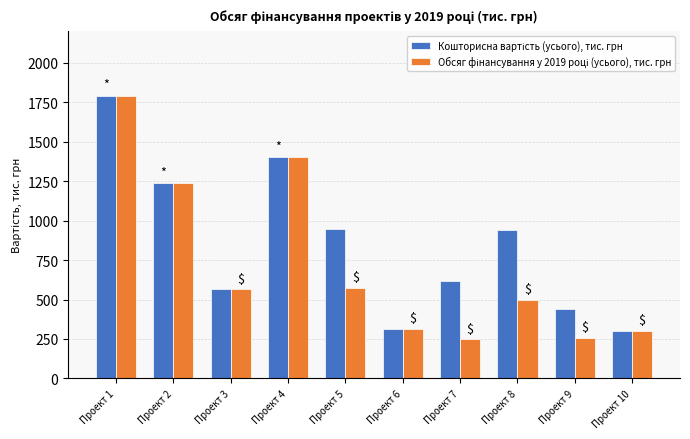

What is the maximum value shown in the chart?

1790.0